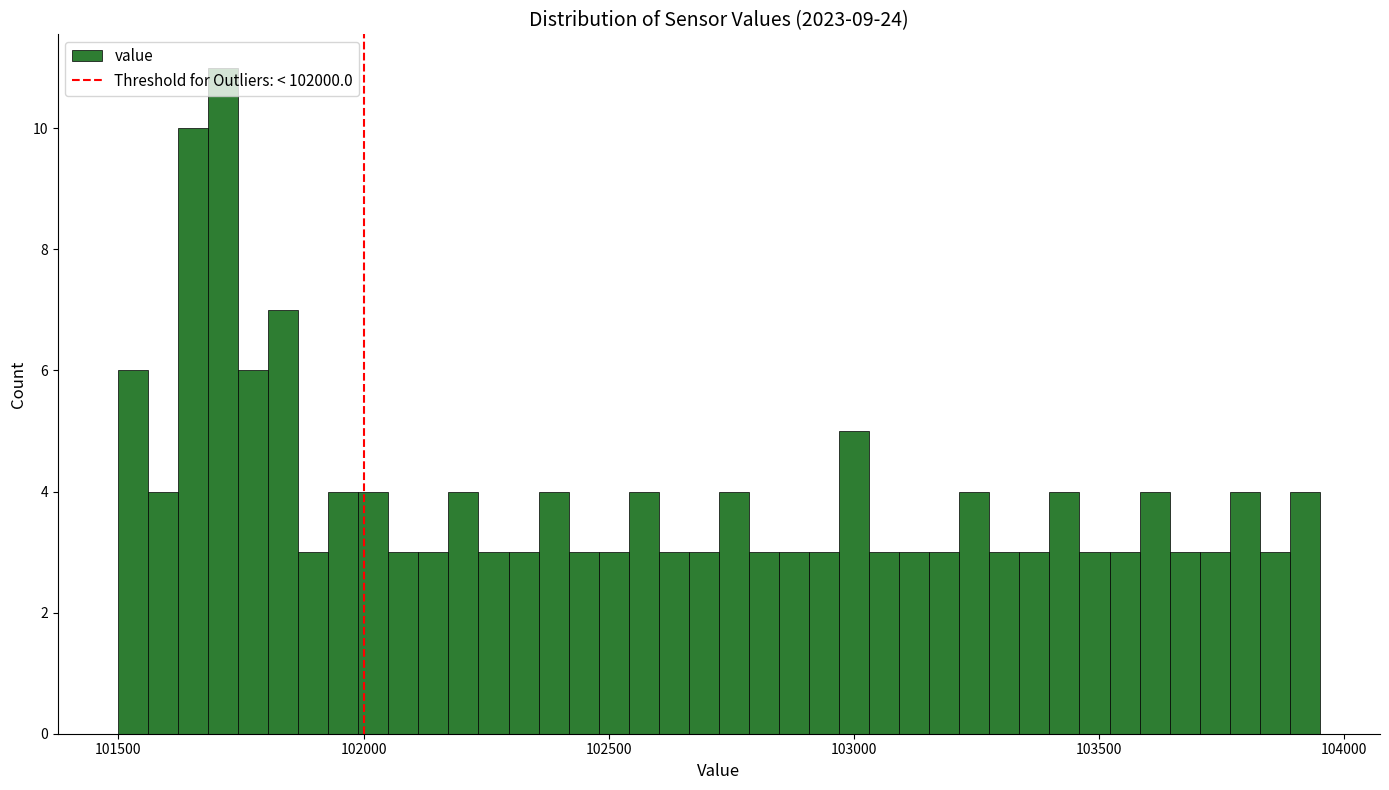

Around what value on the x-axis is the tallest bar? Give the approximate position of its centre, as read against the axis.

101700